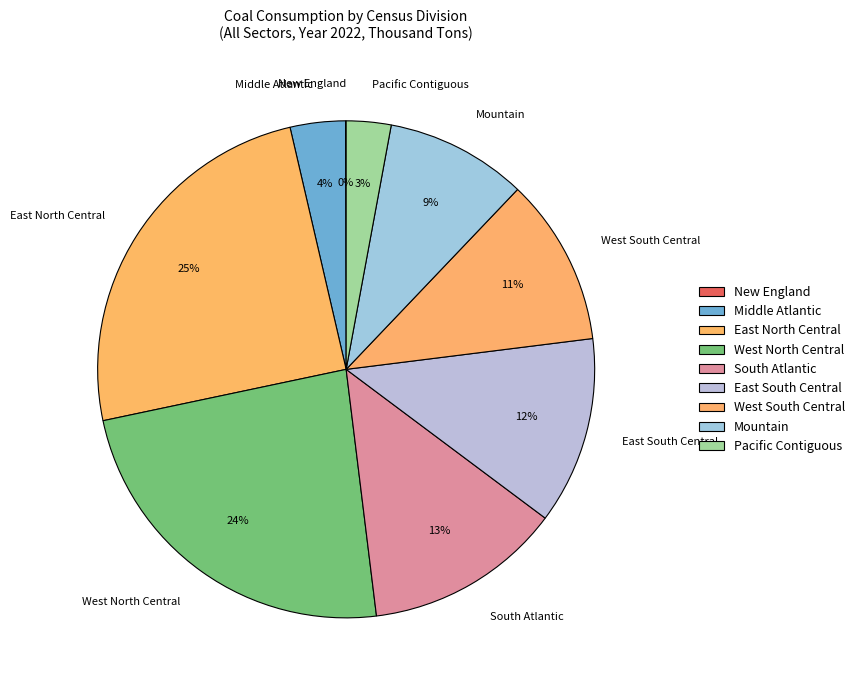

To the nearest percent, what is the difference between the largest and smallest slice percentages?

25%